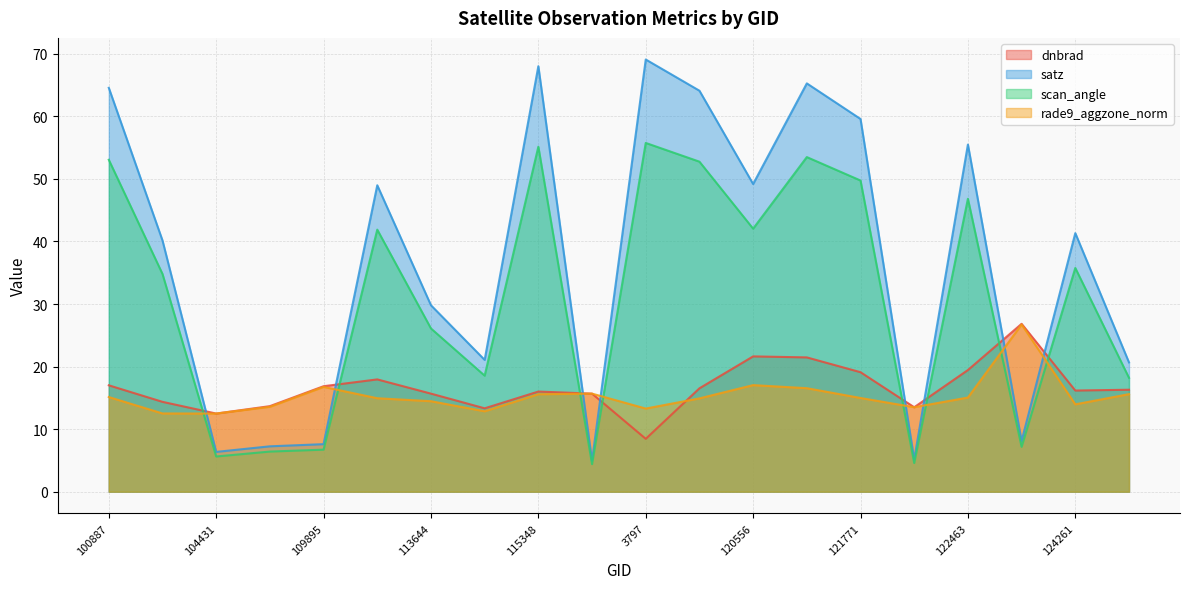

How many data points in rade9_aggzone_norm are above 14?

13